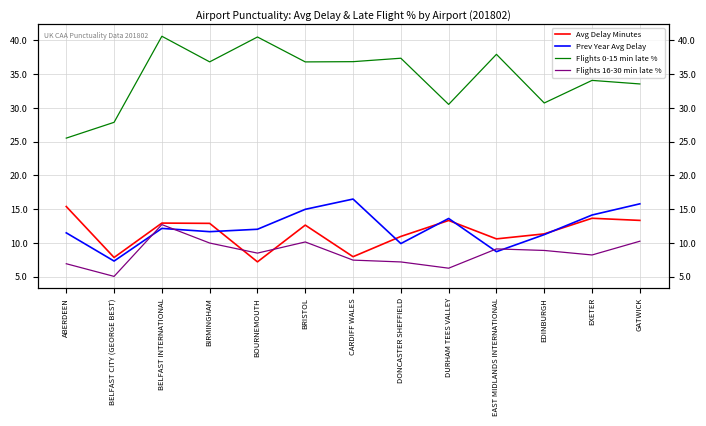

Reading left to right, list all the values displayed in this chart.

Avg Delay Minutes: ABERDEEN=15.4	BELFAST CITY (GEORGE BEST)=7.9	BELFAST INTERNATIONAL=12.9	BIRMINGHAM=12.9	BOURNEMOUTH=7.2	BRISTOL=12.6	CARDIFF WALES=8.0	DONCASTER SHEFFIELD=11.0	DURHAM TEES VALLEY=13.3	EAST MIDLANDS INTERNATIONAL=10.6	EDINBURGH=11.3	EXETER=13.7	GATWICK=13.3
Prev Year Avg Delay: ABERDEEN=11.5	BELFAST CITY (GEORGE BEST)=7.3	BELFAST INTERNATIONAL=12.2	BIRMINGHAM=11.7	BOURNEMOUTH=12.0	BRISTOL=15.0	CARDIFF WALES=16.5	DONCASTER SHEFFIELD=9.9	DURHAM TEES VALLEY=13.6	EAST MIDLANDS INTERNATIONAL=8.7	EDINBURGH=11.2	EXETER=14.1	GATWICK=15.8
Flights 0-15 min late %: ABERDEEN=25.5	BELFAST CITY (GEORGE BEST)=27.9	BELFAST INTERNATIONAL=40.6	BIRMINGHAM=36.8	BOURNEMOUTH=40.5	BRISTOL=36.8	CARDIFF WALES=36.8	DONCASTER SHEFFIELD=37.4	DURHAM TEES VALLEY=30.5	EAST MIDLANDS INTERNATIONAL=37.9	EDINBURGH=30.7	EXETER=34.1	GATWICK=33.5
Flights 16-30 min late %: ABERDEEN=6.9	BELFAST CITY (GEORGE BEST)=5.1	BELFAST INTERNATIONAL=12.7	BIRMINGHAM=10.0	BOURNEMOUTH=8.5	BRISTOL=10.2	CARDIFF WALES=7.5	DONCASTER SHEFFIELD=7.2	DURHAM TEES VALLEY=6.3	EAST MIDLANDS INTERNATIONAL=9.1	EDINBURGH=8.9	EXETER=8.2	GATWICK=10.3